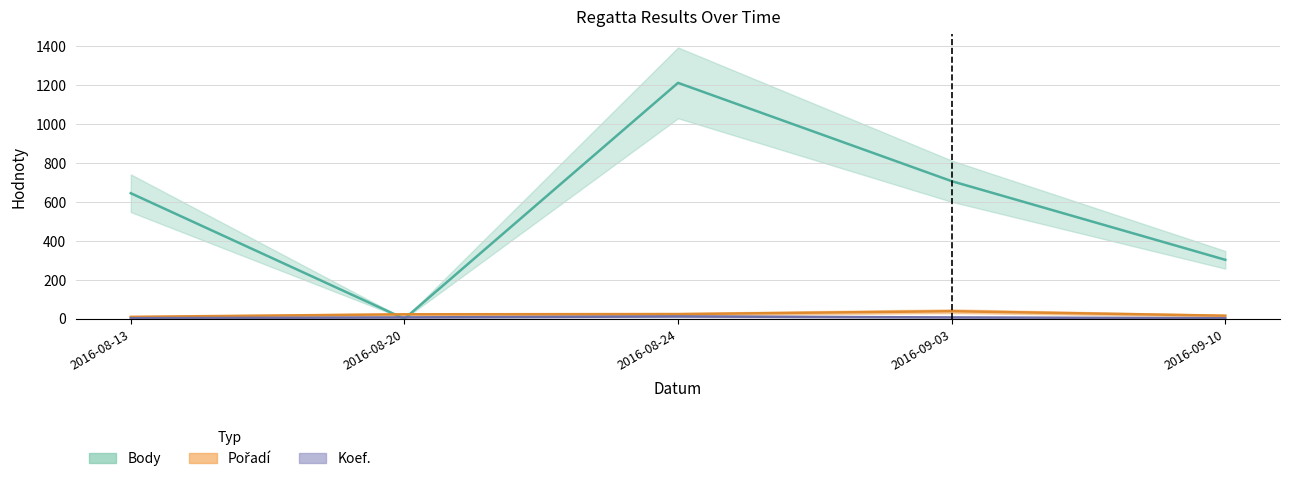

How many distinct data groups are displayed?

3